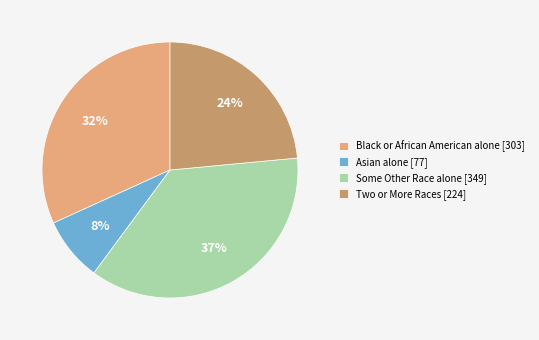

Count the number of slices in the pie.

4